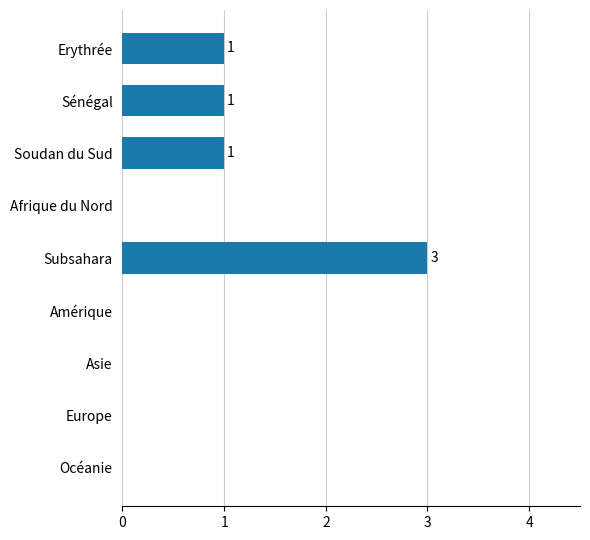

Are the bars horizontal?

Yes